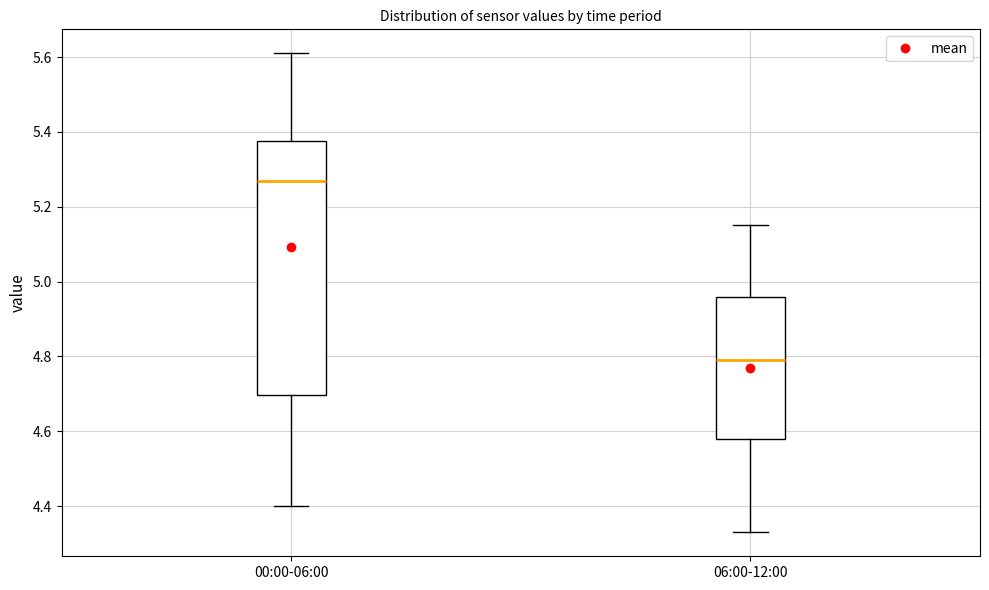

Reading left to right, read every box against the y-axis: the position of its median line, the range the box covers, and the ends of its whiskers. The values are not printed on the chart, so give them approximately, as read against the axis.

00:00-06:00: median 5.28, box 4.70 to 5.38, whiskers 4.40 to 5.62
06:00-12:00: median 4.80, box 4.58 to 4.96, whiskers 4.34 to 5.16